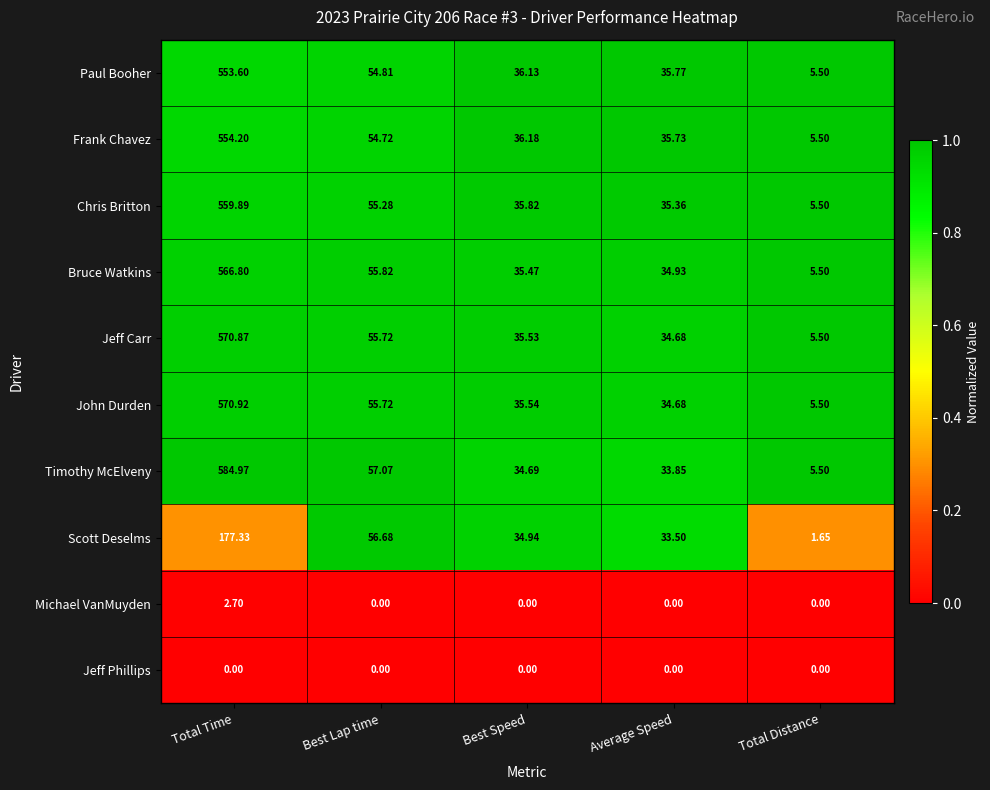

Where is Chris Britton nearest to the value 282?

Best Lap time